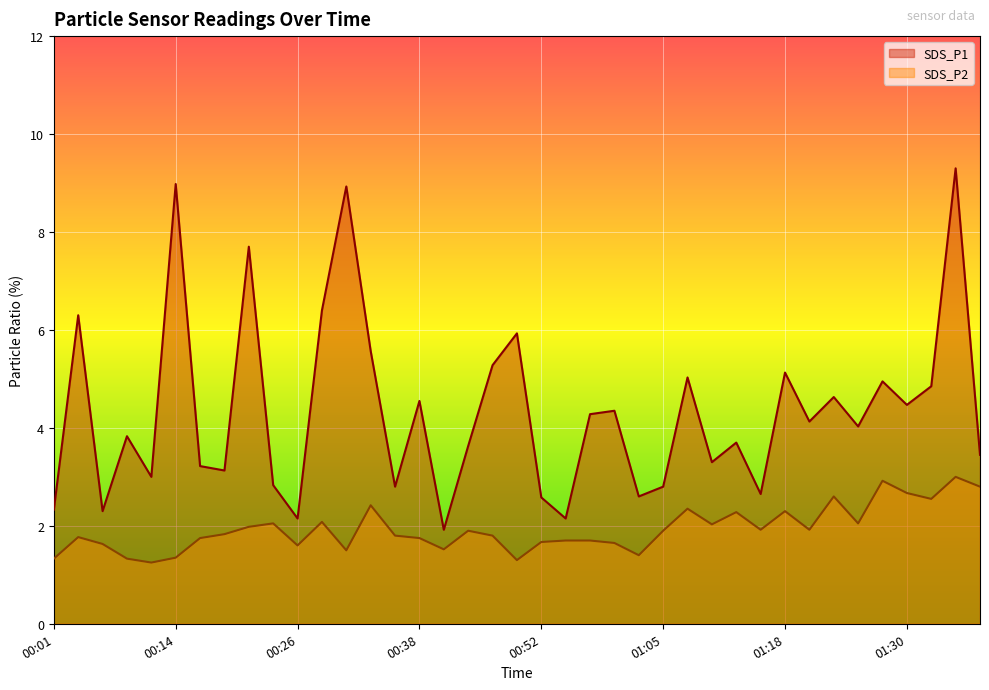

What is the value of the SDS_P2 point at the 26th from the left?

1.9